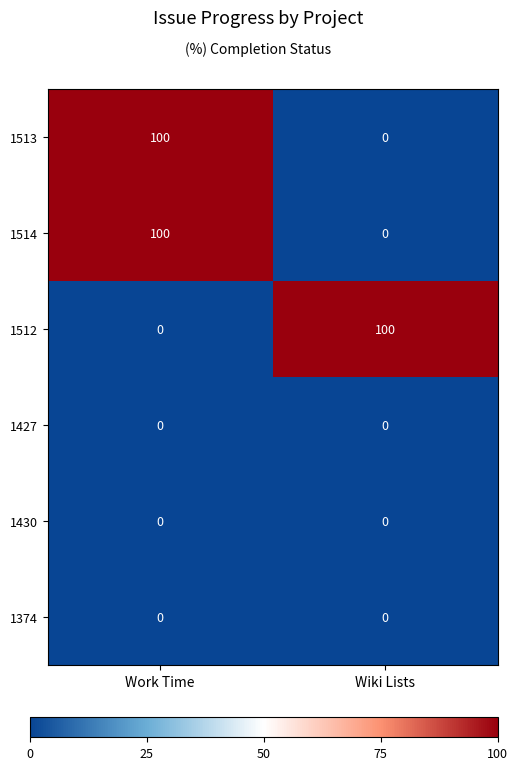

What is the greatest value displayed?

100